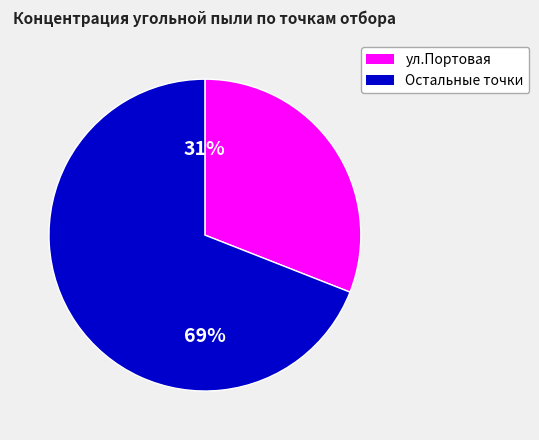

To the nearest percent, what is the difference between the largest and smallest slice percentages?

38%